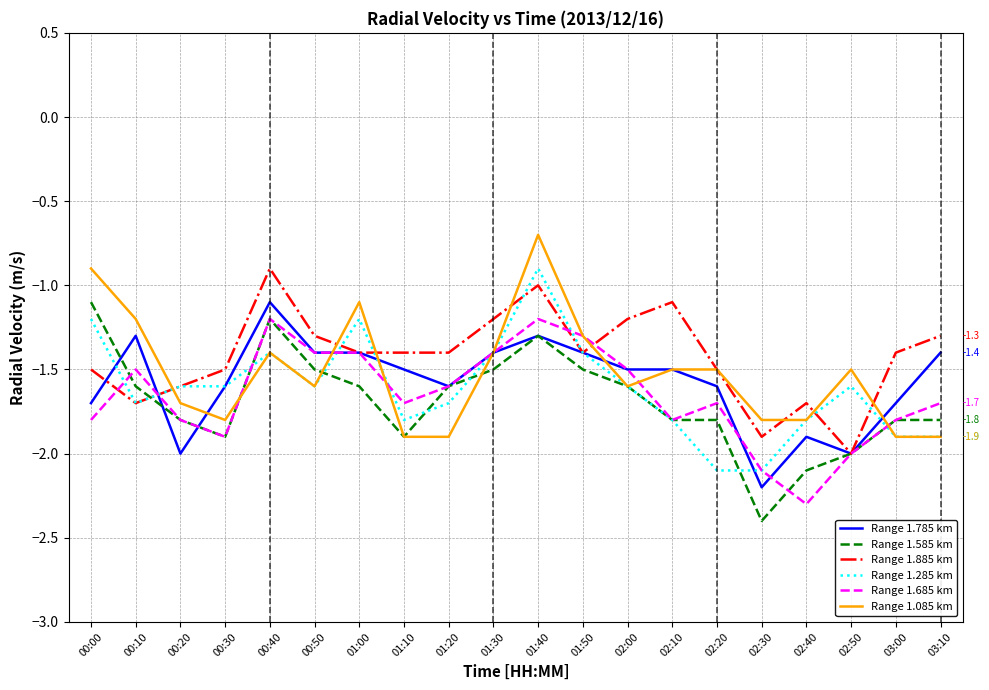

Which series has the widest spread of values?

Range 1.585 km